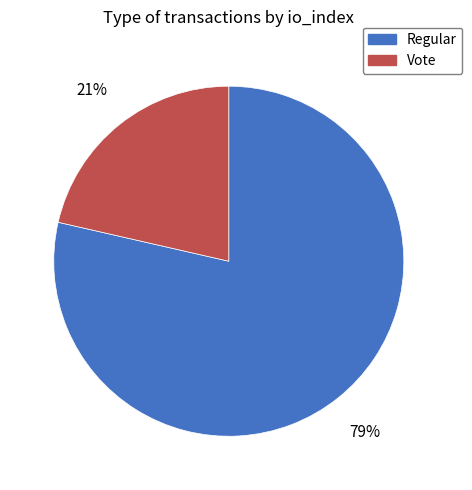

Between Regular and Vote, which is larger?

Regular